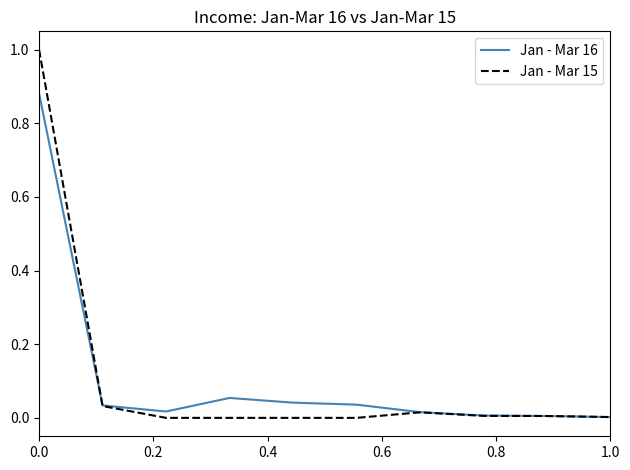

Which series has the largest range (max minus min)?

Jan - Mar 15